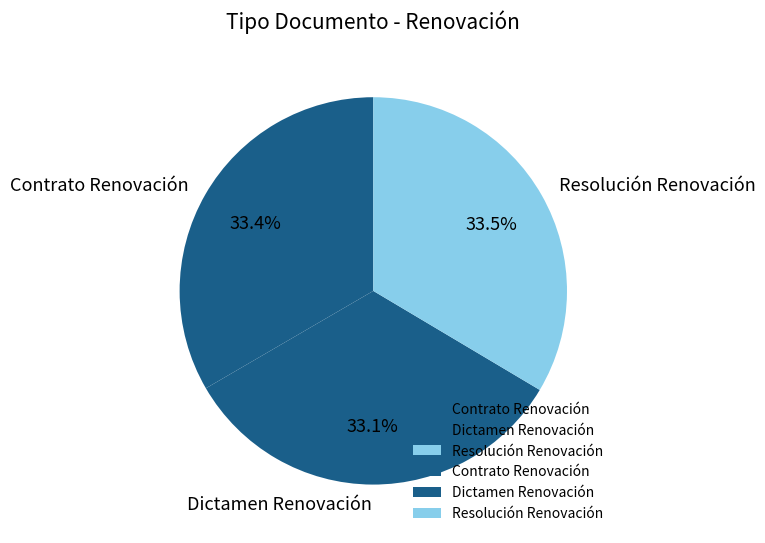

Does any single category account for the majority?

No